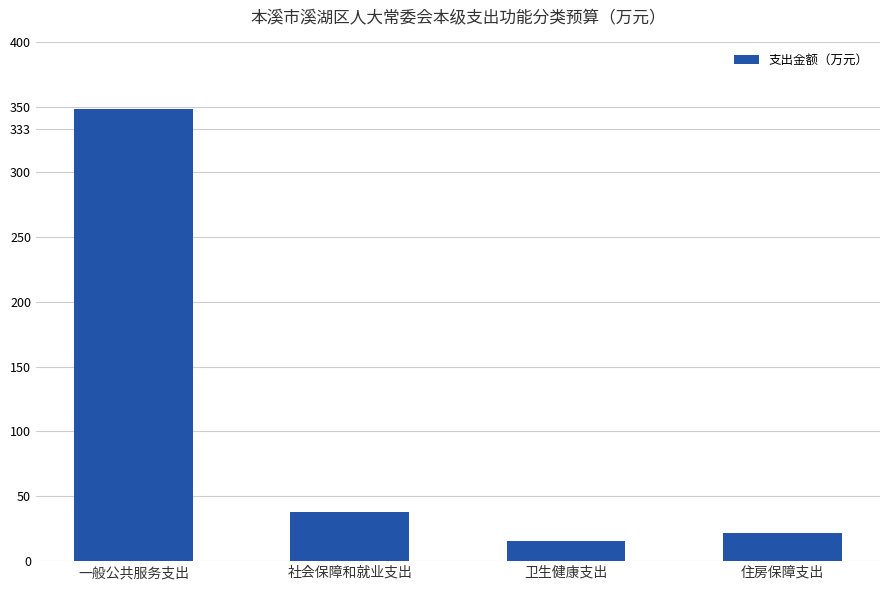

What is the value of the 4th bar from the left?

22.0